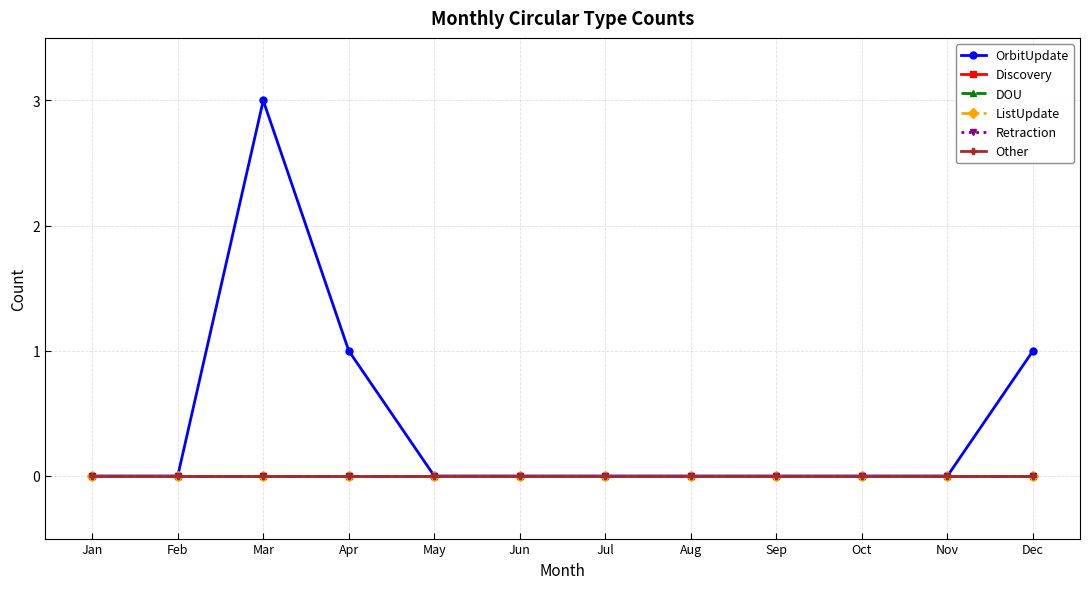

How many OrbitUpdate values are between 0 and 1?

11